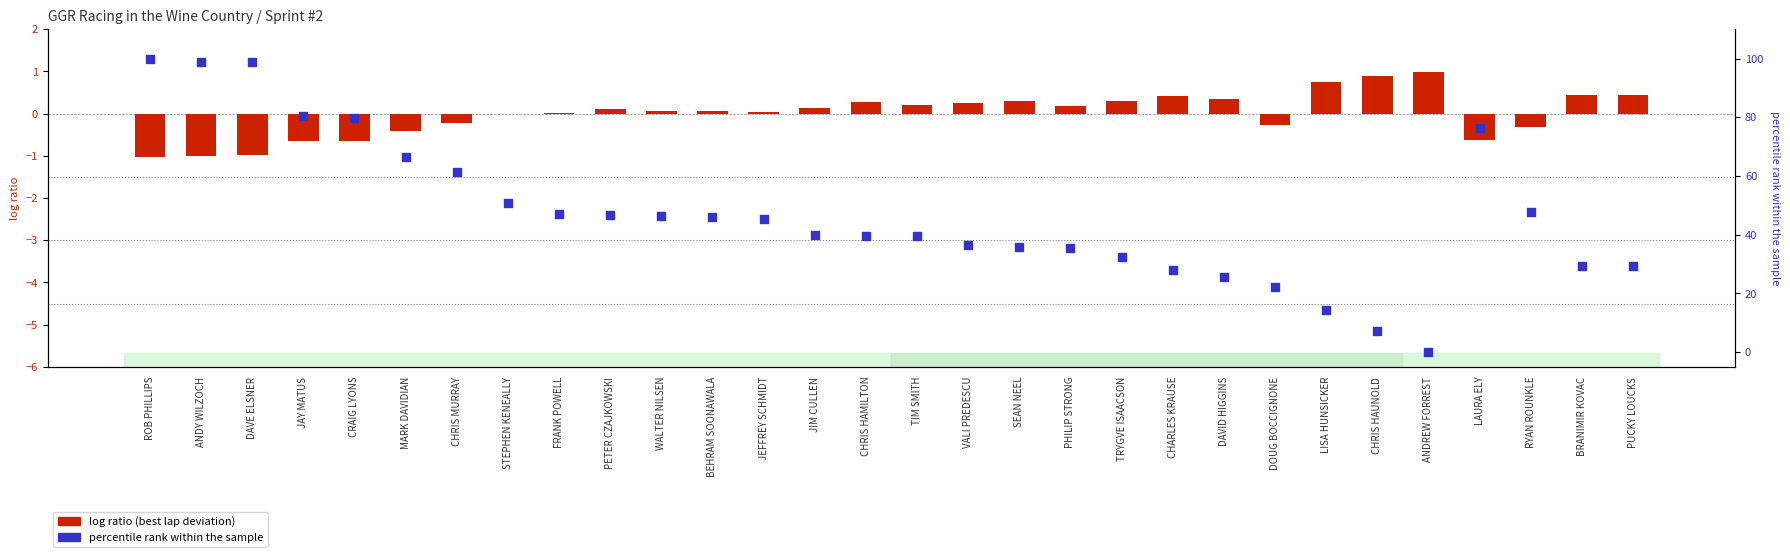

Which series has the largest total across all categories?

percentile rank within sample